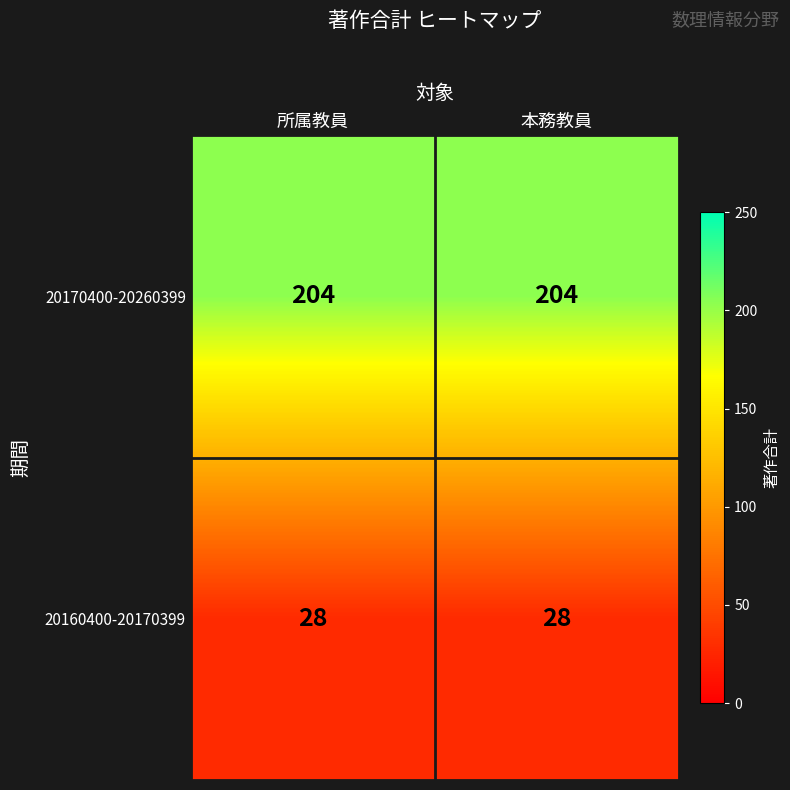

What is the approximate value of 20170400-20260399 at 本務教員?

204